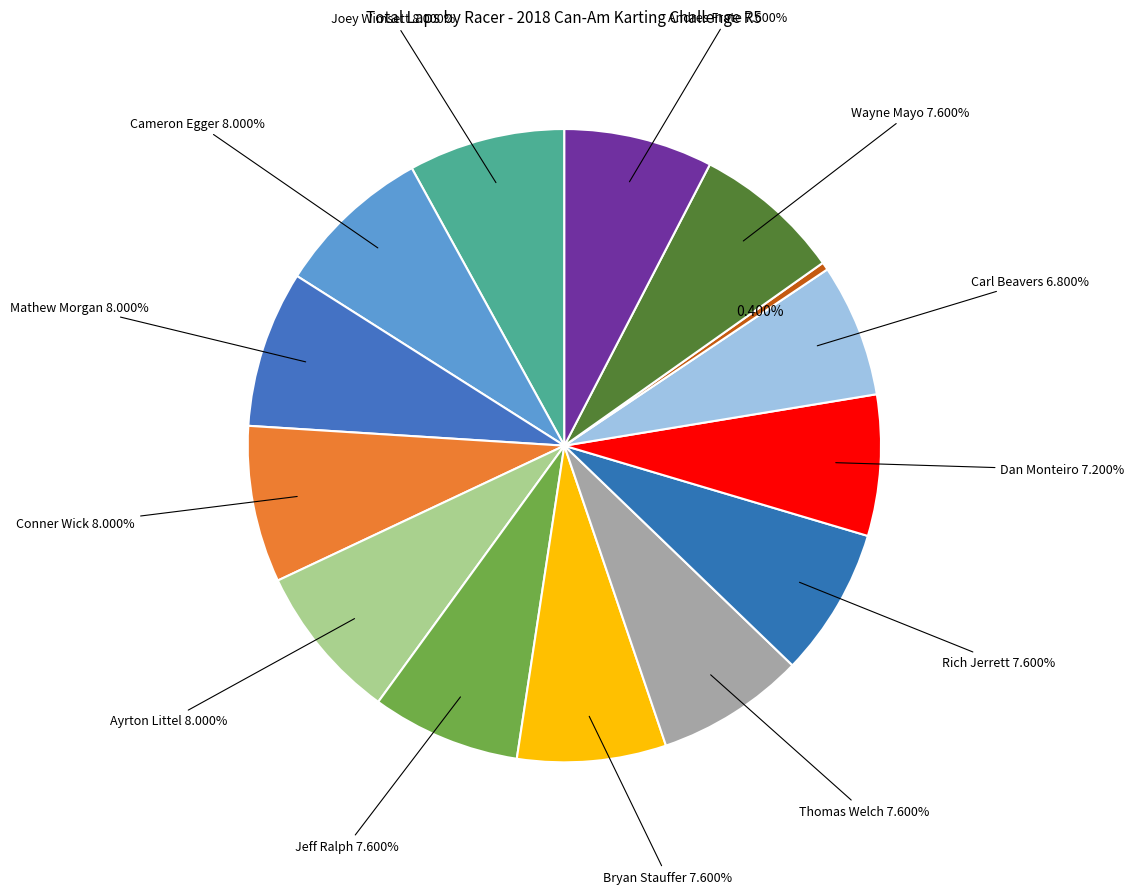

How many segments does this pie chart have?

14